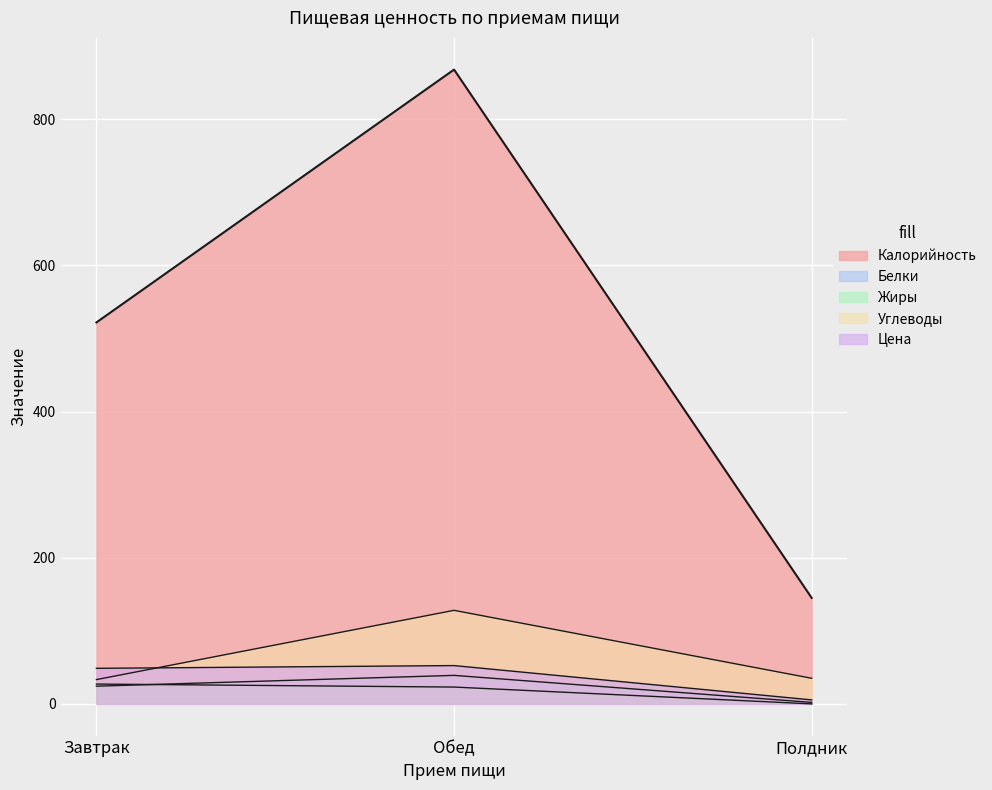

What position from the left is Обед?

2